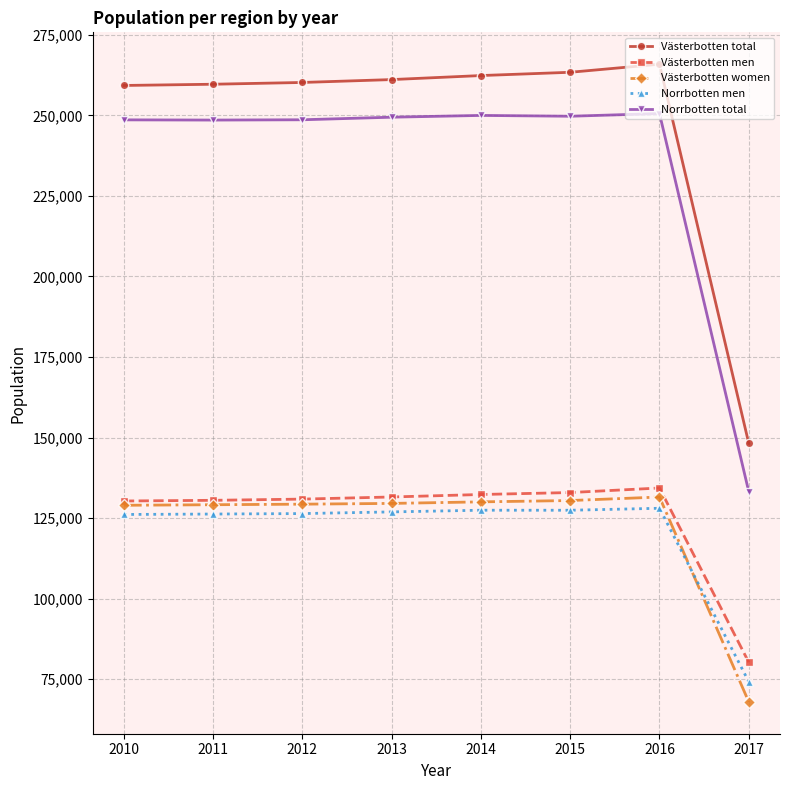

The value of Västerbotten total at 2011 is 259667. True or false?

True